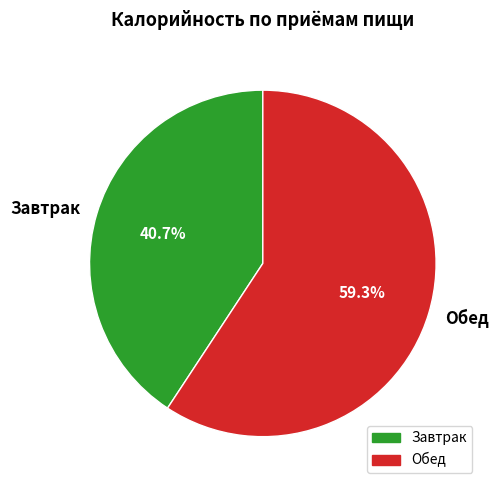

What percentage is the Обед slice, to the nearest percent?

59%